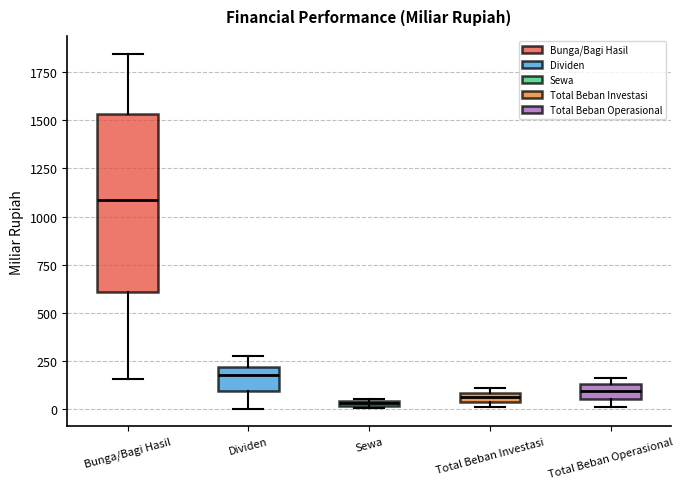

Where does the upper whisker of the box for Dividen end on the y-axis? The values are not printed on the chart, so give them approximately, as read against the axis.

300